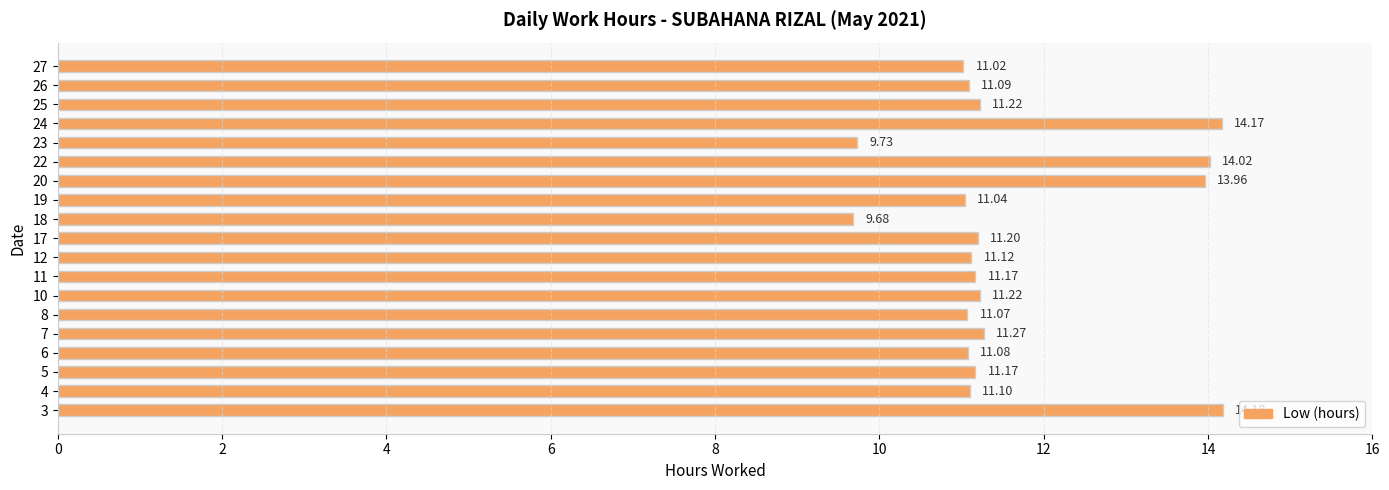

What is the ratio of the value at 26 to the value at 25?

1.0